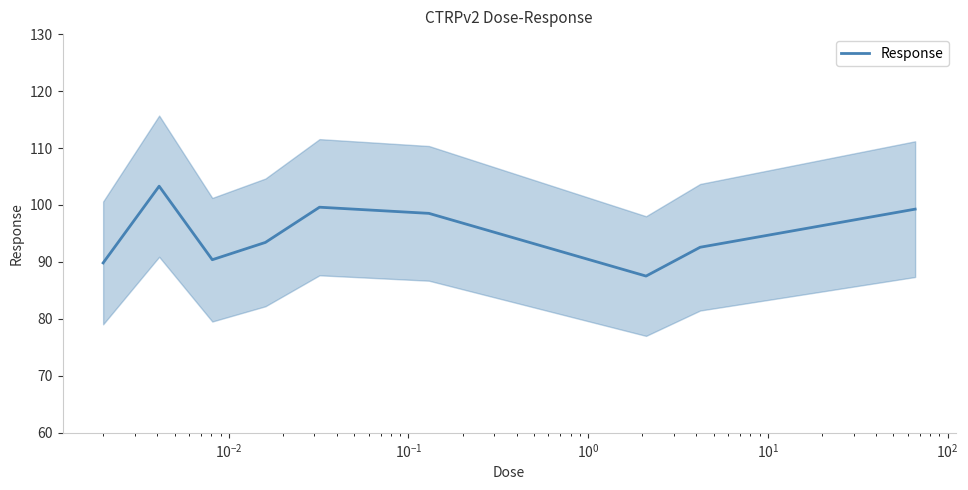

How many points are lower than both their immediate neighbors (excluding endpoints)?

2